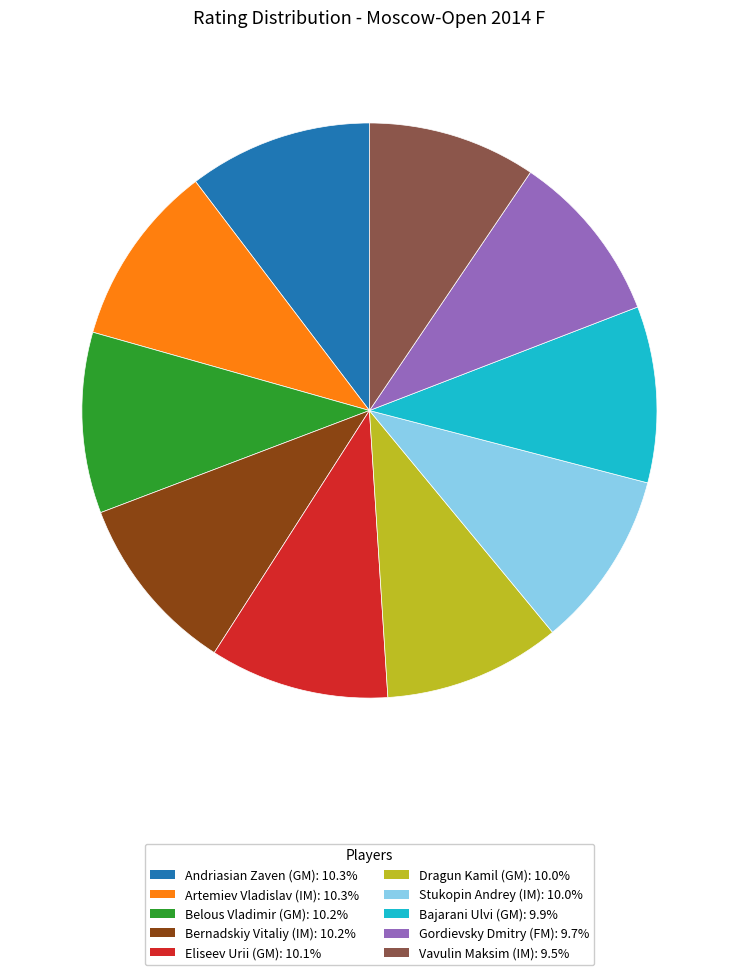

Combined, do Bernadskiy Vitaliy (IM) and Bajarani Ulvi (GM) account for over 50%?

No